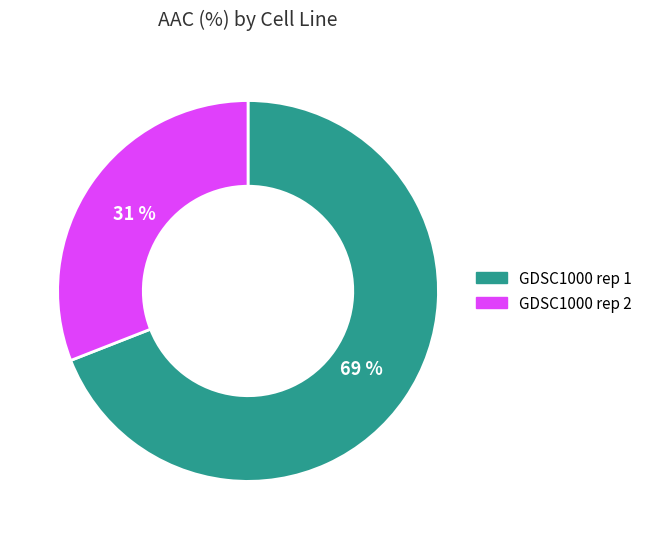

To the nearest percent, what portion does GDSC1000 rep 1 represent?

69%